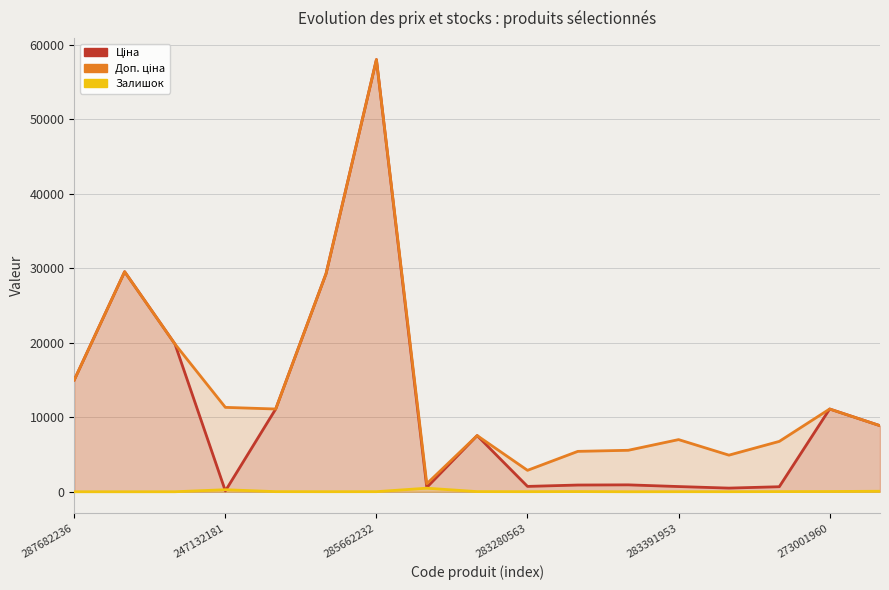

Reading left to right, what are all the values shown in this chart?

Ціна: 15019.2	29548.9	19831.1	113.3	11113.6	29294.9	58037.0	586.0	7545.9	719.6	904.3	928.3	700.4	491.7	676.4	11113.6	8874.6
Доп. ціна: 15019.2	29548.9	19831.1	11334.0	11113.6	29294.9	58037.0	1074.5	7545.9	2878.5	5425.9	5569.9	7004.3	4917.4	6764.4	11113.6	8874.6
Залишок: 0.0	0.0	3.0	275.0	16.0	9.0	12.0	481.0	20.0	11.0	24.0	2.0	8.0	8.0	19.0	33.0	70.0